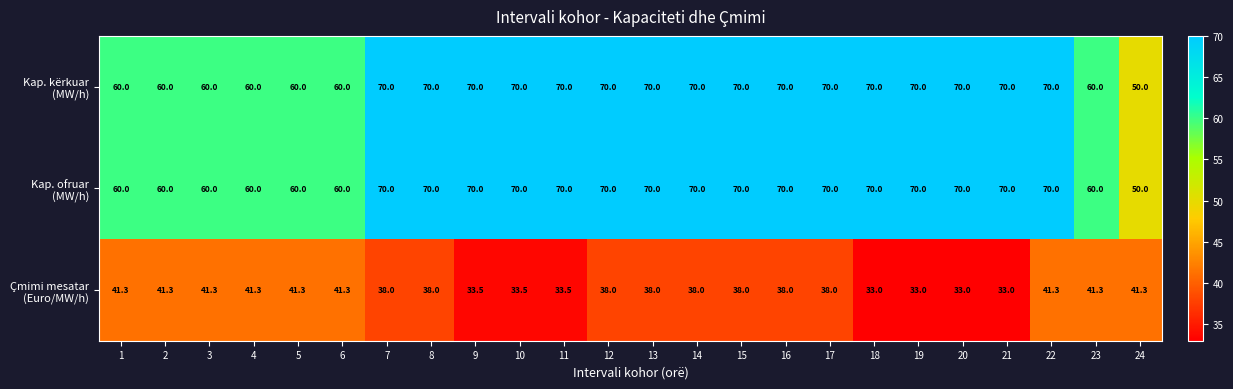

What is the difference between the highest and lowest values at 18?

37.0